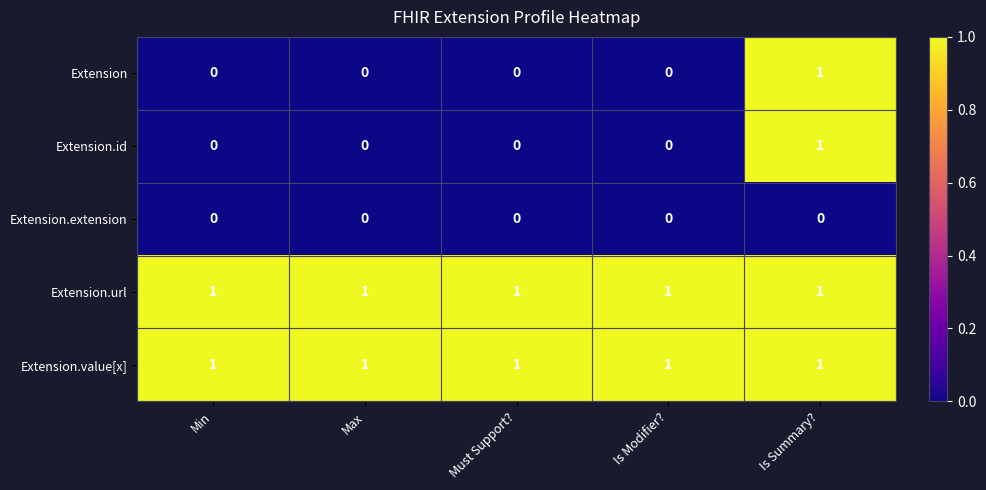

Is it true that Extension equals 1 at Must Support??

False